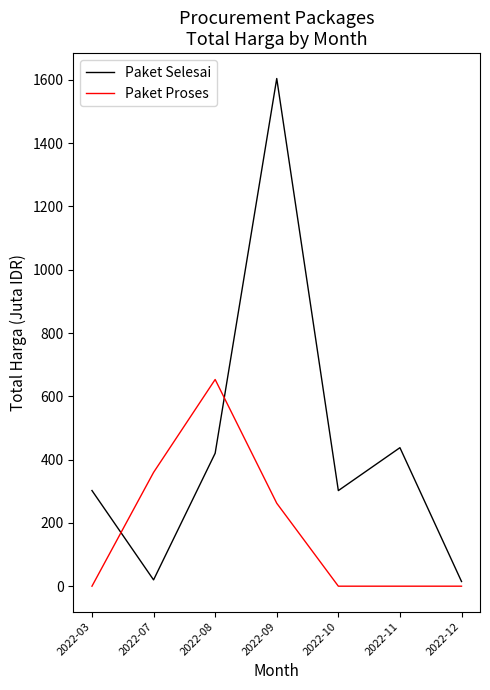

What is the maximum value shown in the chart?

1604.2